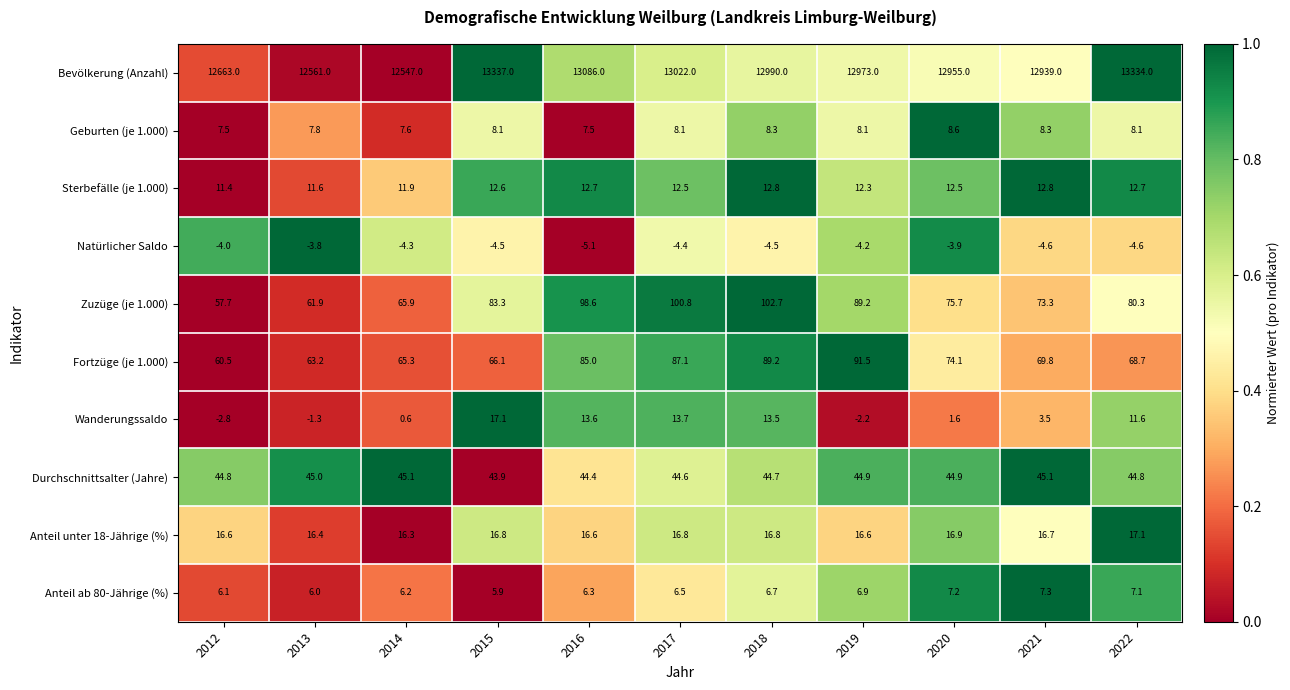

What is the difference between the maximum and minimum values in the Geburten (je 1.000) series?

1.1